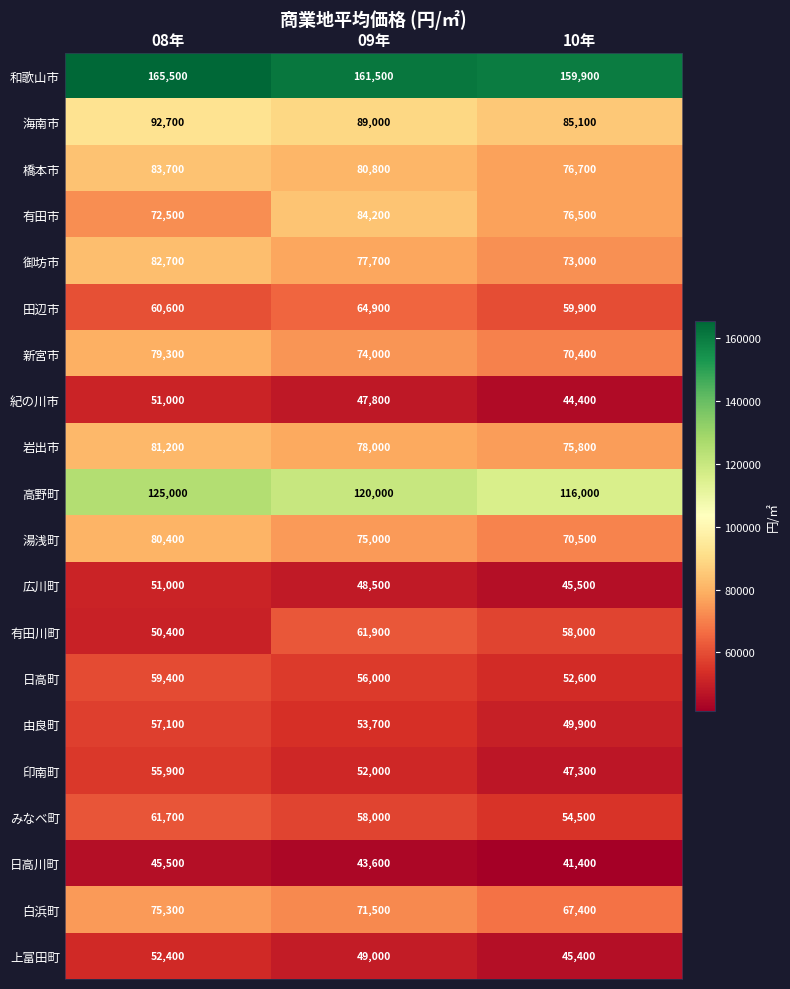

What is the spread (max minus min) of values at 09年?

117900